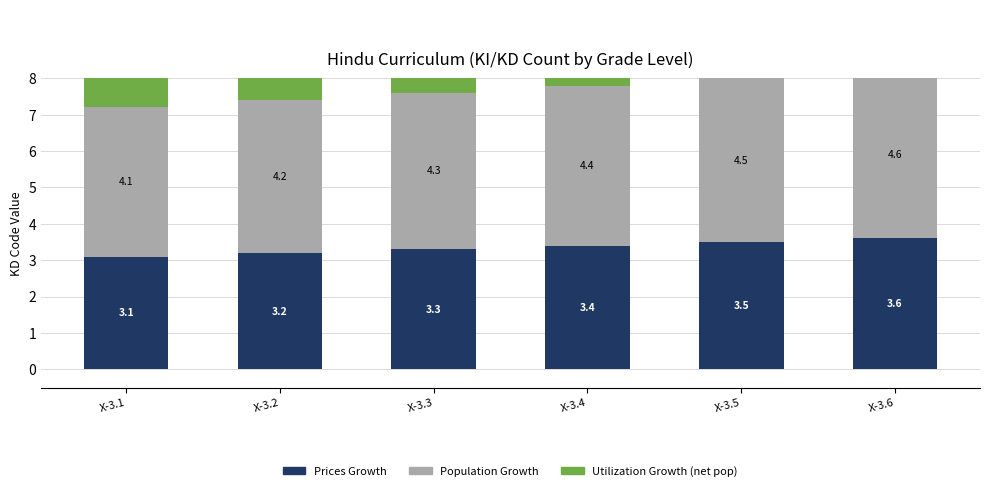

What is the difference between the maximum and minimum values in the Utilization Growth (net pop) series?

3.5